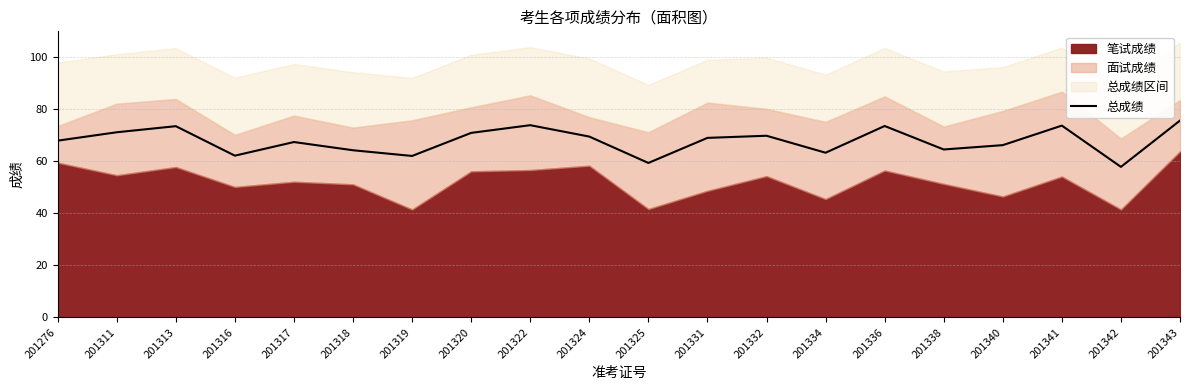

How many interior local peaks (higher than both neighbors) does the data have?

6